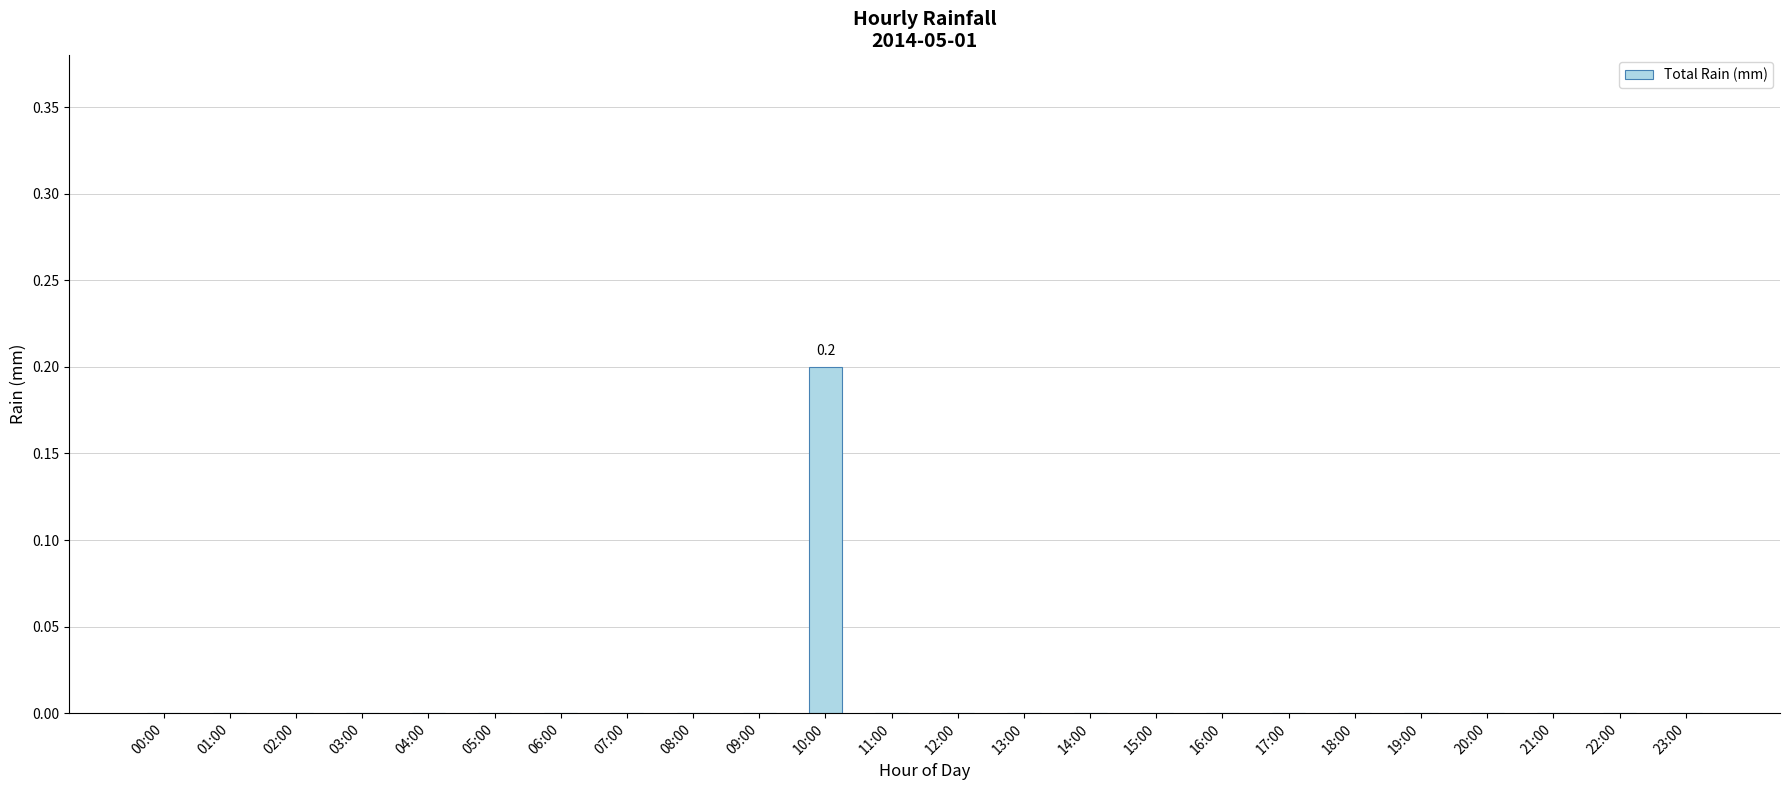

True or false: the data shows 0.0 at 05:00.

True